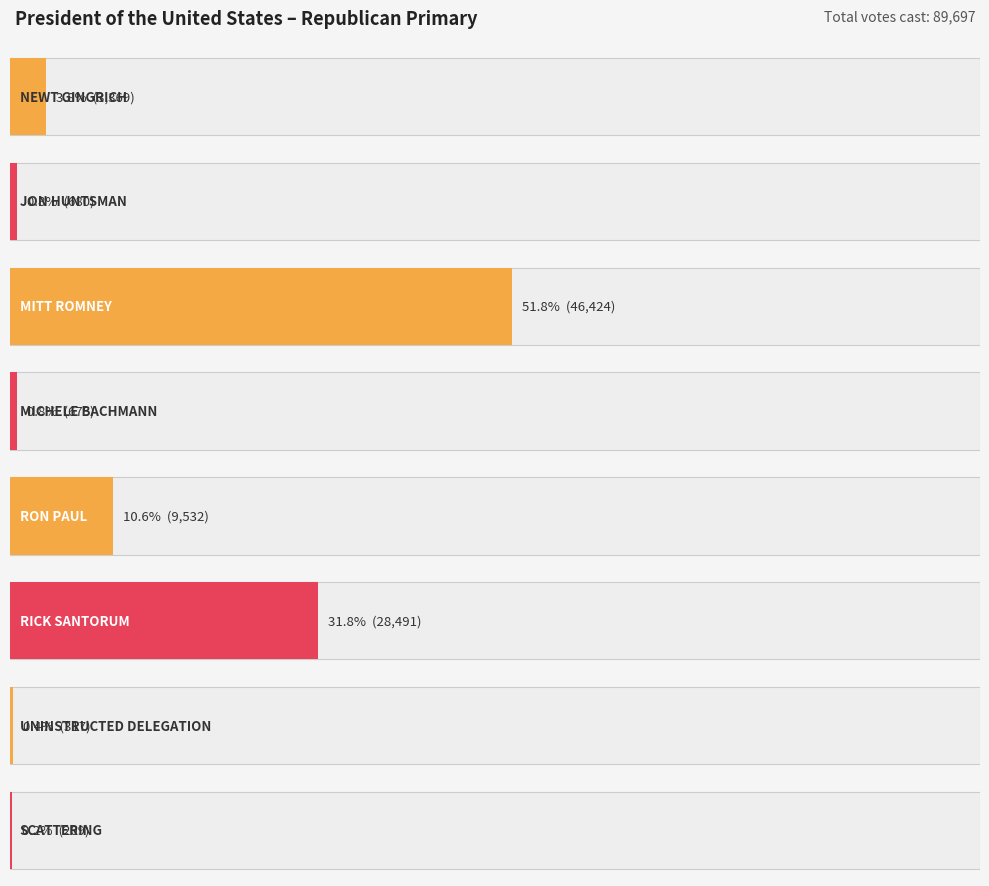

The value at SCATTERING is 209. True or false?

True